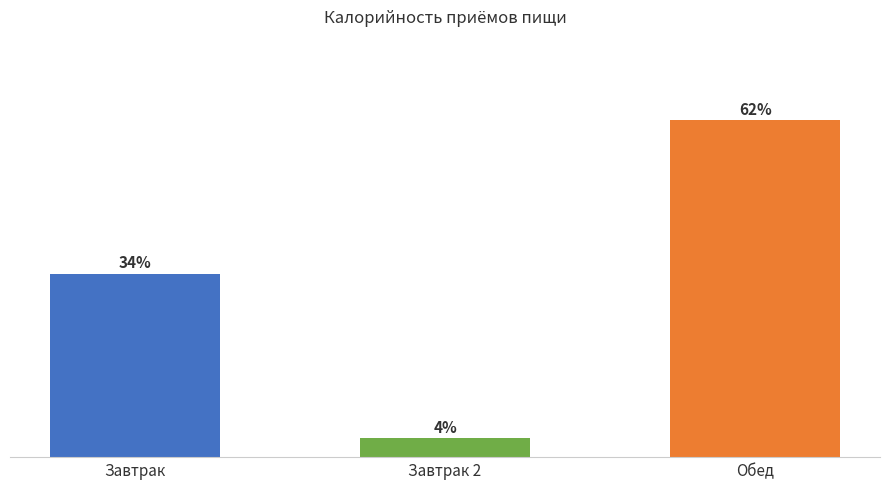

Does the chart contain any negative values?

No